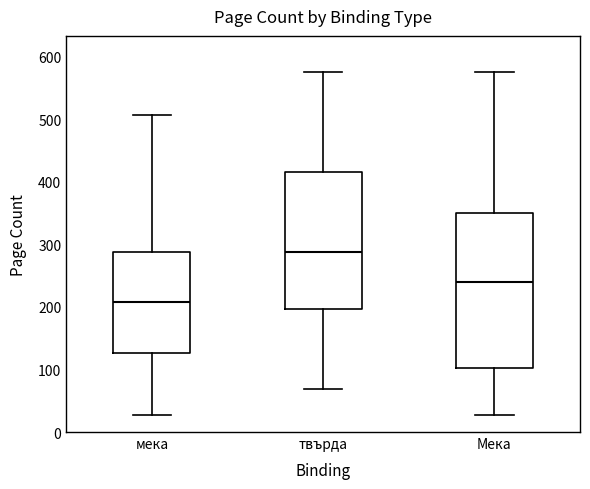

Where does the lower whisker of the box for мека end on the y-axis? The values are not printed on the chart, so give them approximately, as read against the axis.

30